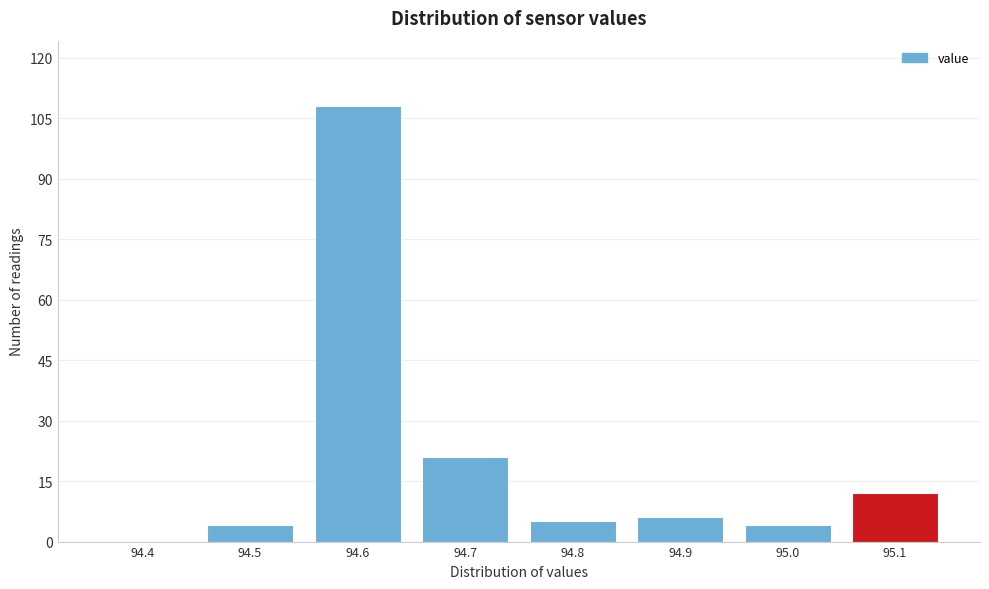

Reading right to left, what are all the values shown in this chart?

95.1=12	95.0=4	94.9=6	94.8=5	94.7=21	94.6=108	94.5=4	94.4=0